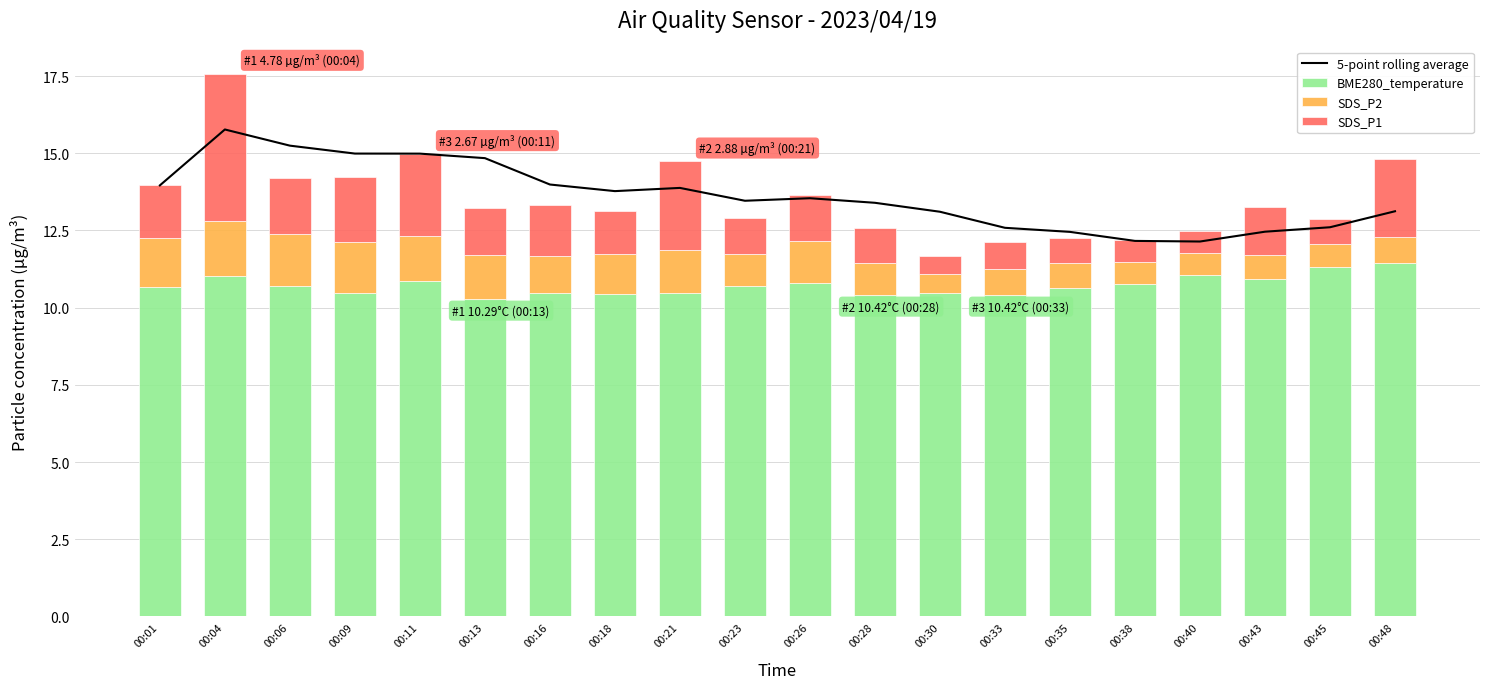

Count the number of data series in this chart.

4